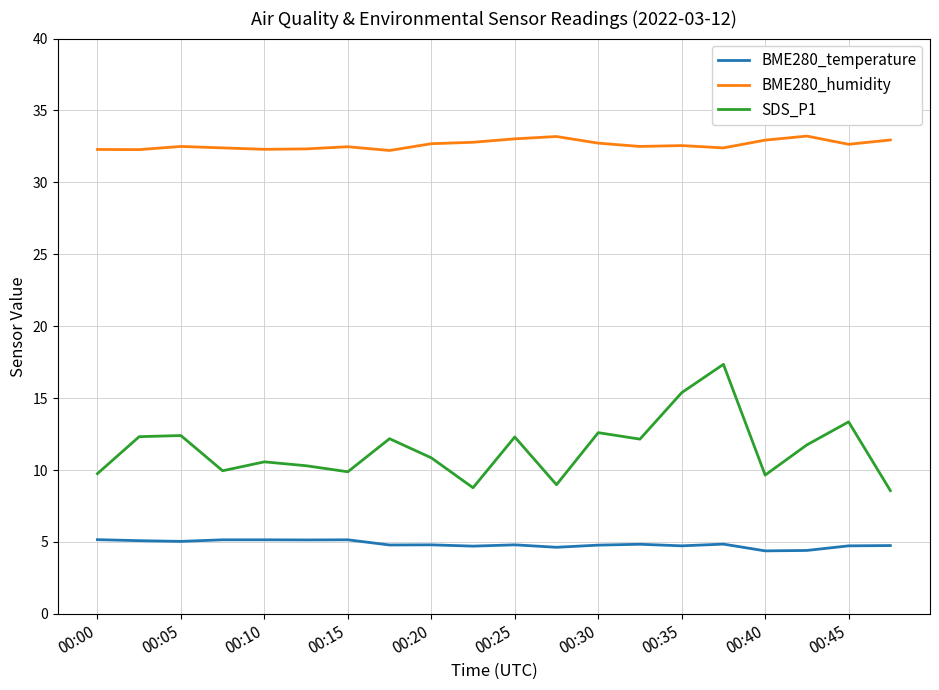

Which series has the largest total across all categories?

BME280_humidity